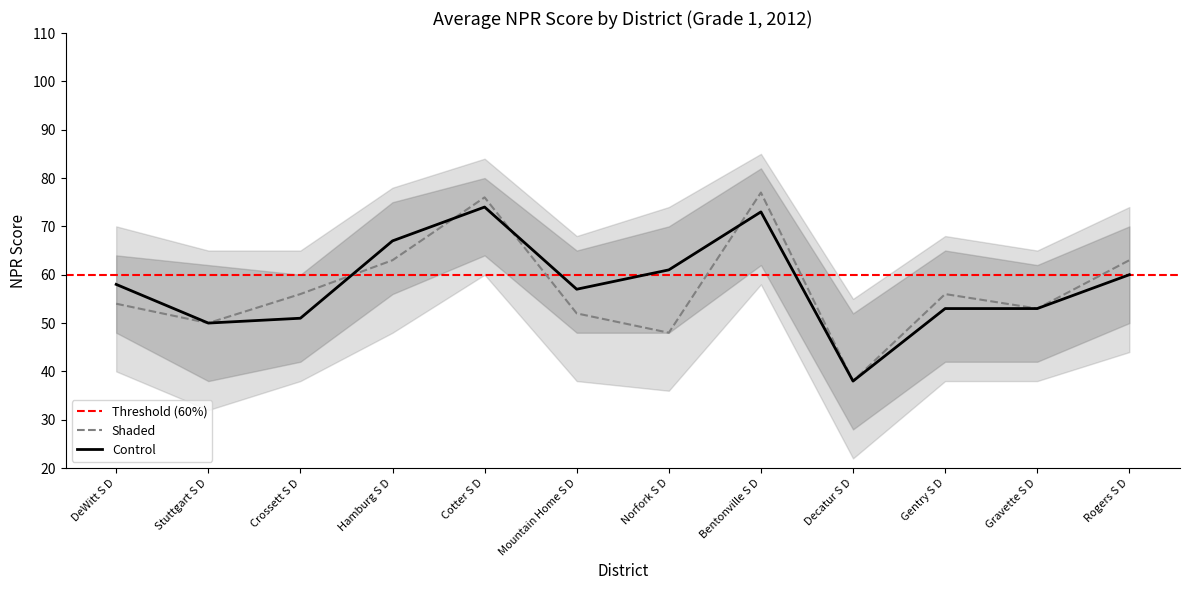

Between Hamburg S D and Norfork S D, which is larger?

Hamburg S D